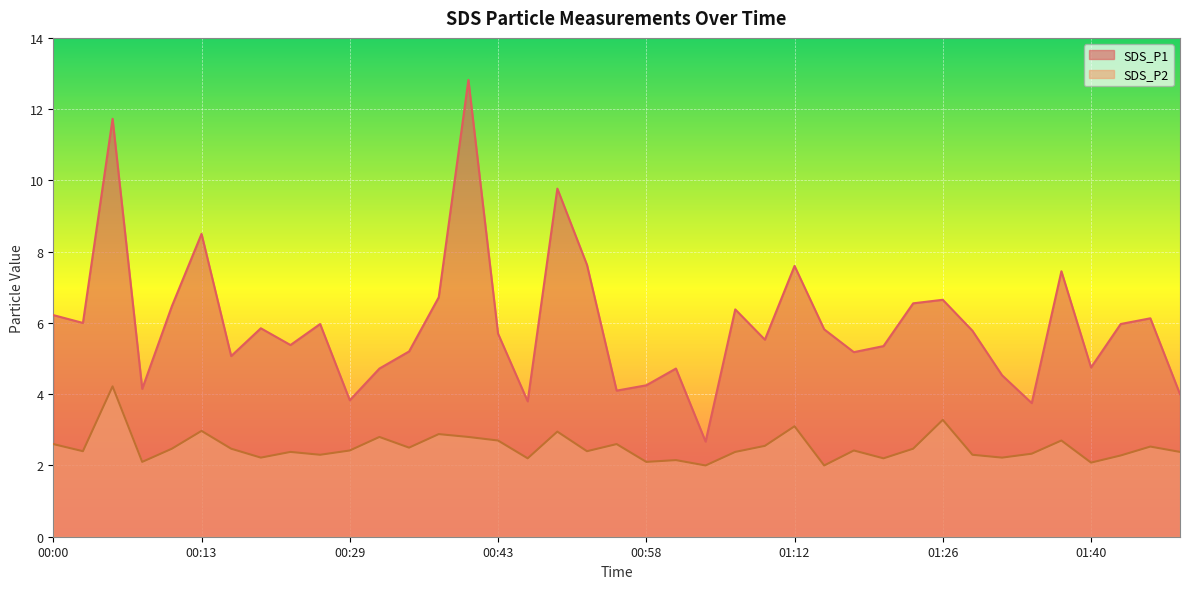

Reading left to right, transcribe all the data shown in this chart.

SDS_P1: 00:00=6.2	00:03=6.0	00:05=11.7	00:08=4.2	00:11=6.5	00:13=8.5	00:16=5.1	00:19=5.8	00:24=5.4	00:27=6.0	00:29=3.8	00:32=4.7	00:35=5.2	00:37=6.7	00:40=12.8	00:43=5.7	00:46=3.8	00:49=9.8	00:52=7.6	00:55=4.1	00:58=4.2	01:00=4.7	01:03=2.7	01:06=6.4	01:09=5.5	01:12=7.6	01:15=5.8	01:18=5.2	01:20=5.3	01:23=6.5	01:26=6.7	01:28=5.8	01:31=4.5	01:34=3.8	01:37=7.5	01:40=4.8	01:42=6.0	01:45=6.1	01:48=4.0
SDS_P2: 00:00=2.6	00:03=2.4	00:05=4.2	00:08=2.1	00:11=2.5	00:13=3.0	00:16=2.5	00:19=2.2	00:24=2.4	00:27=2.3	00:29=2.4	00:32=2.8	00:35=2.5	00:37=2.9	00:40=2.8	00:43=2.7	00:46=2.2	00:49=3.0	00:52=2.4	00:55=2.6	00:58=2.1	01:00=2.1	01:03=2.0	01:06=2.4	01:09=2.5	01:12=3.1	01:15=2.0	01:18=2.4	01:20=2.2	01:23=2.5	01:26=3.3	01:28=2.3	01:31=2.2	01:34=2.3	01:37=2.7	01:40=2.1	01:42=2.3	01:45=2.5	01:48=2.4